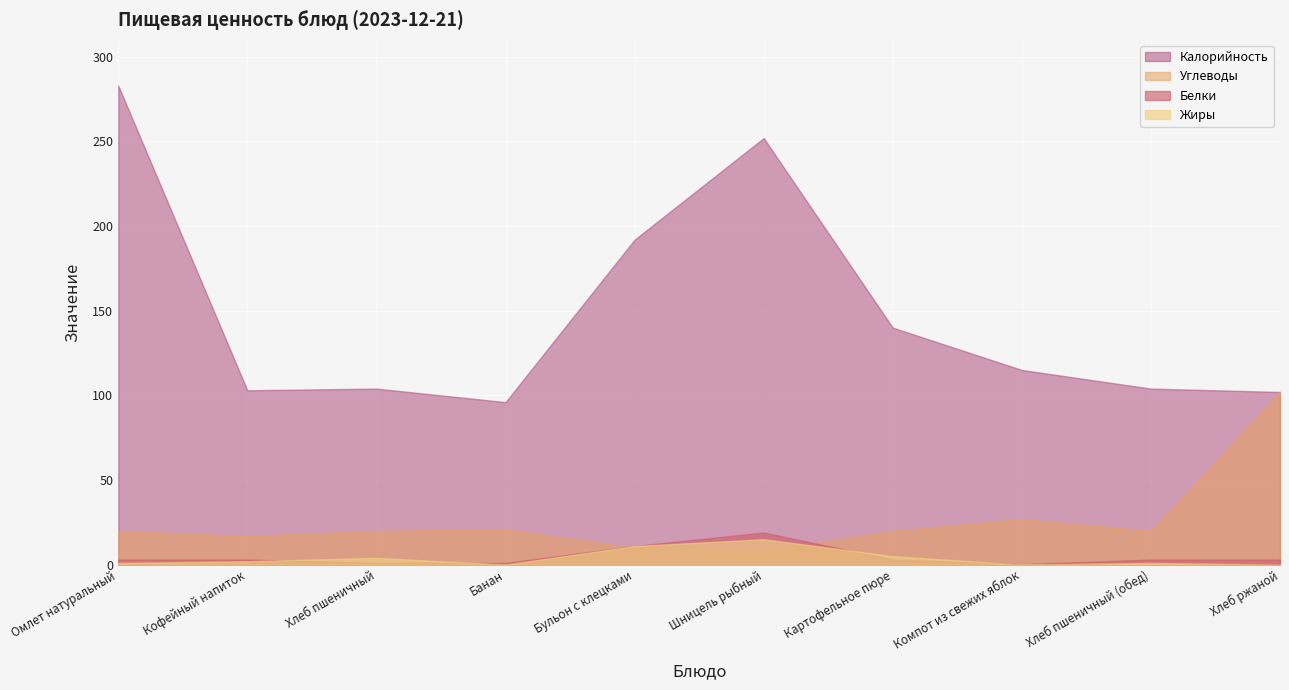

What is the greatest value displayed?

283.0